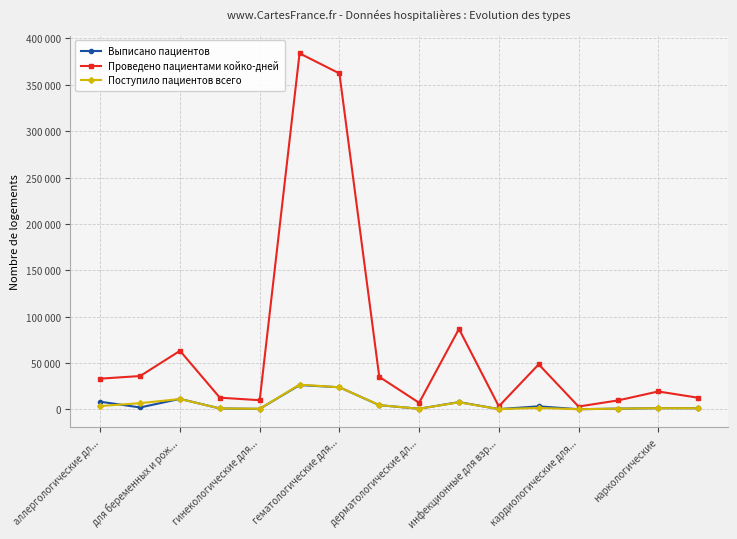

What are all the series names shown in the legend?

Выписано пациентов, Проведено пациентами койко-дней, Поступило пациентов всего